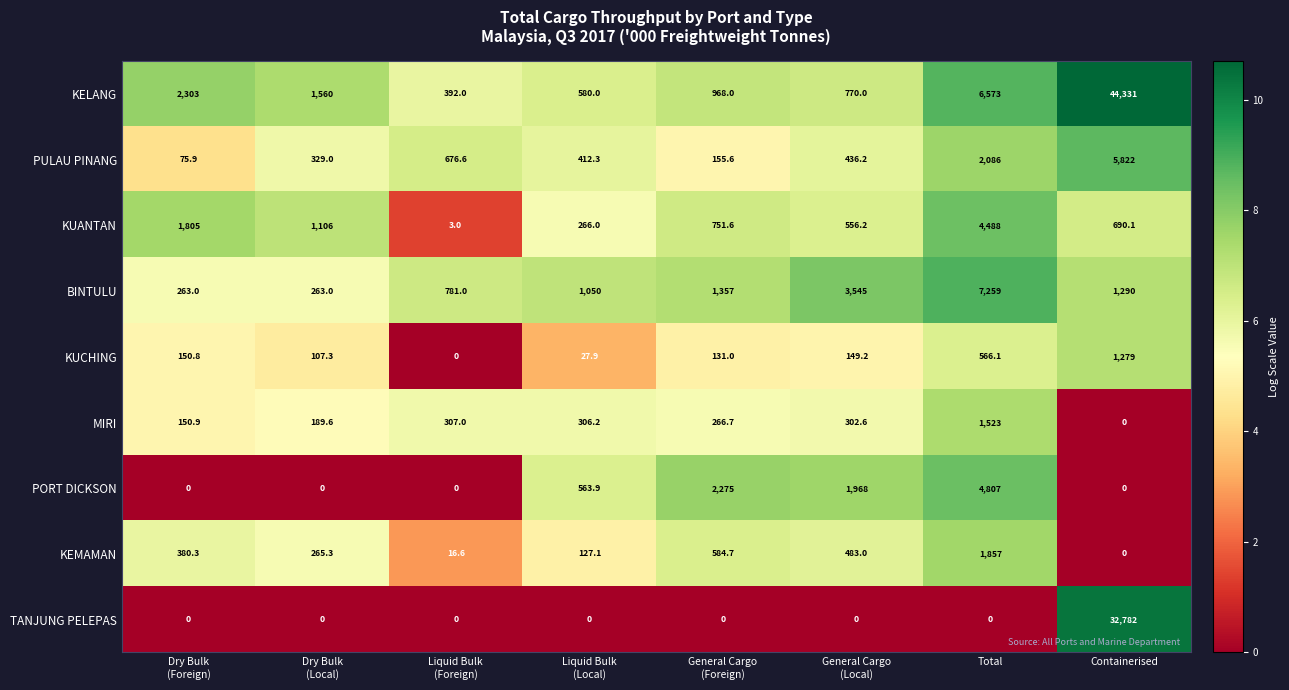

Where is KELANG nearest to the value 22361?

Total